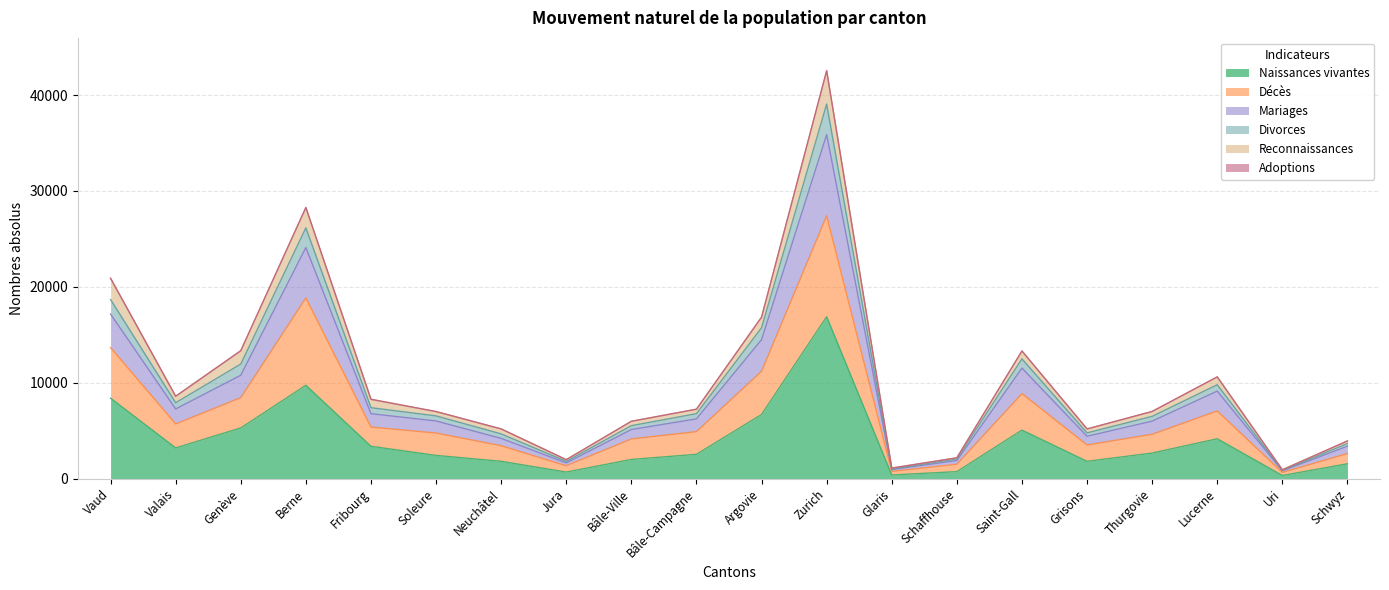

True or false: Naissances vivantes and Mariages intersect in this chart.

False